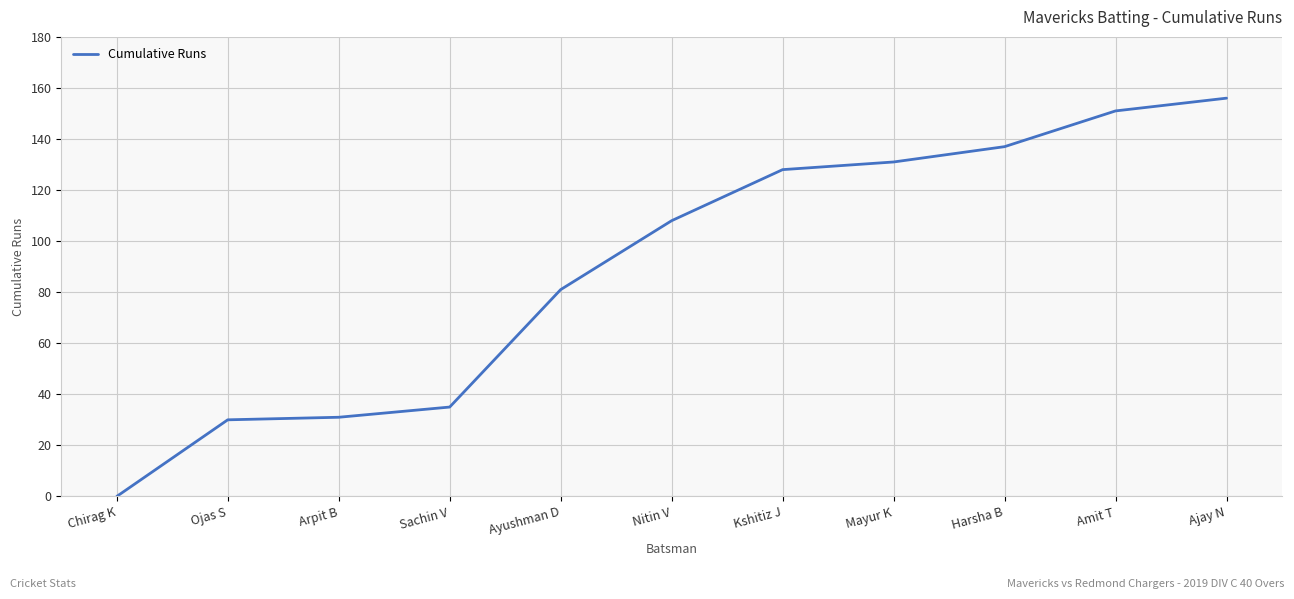

What position from the left is Ajay N?

11